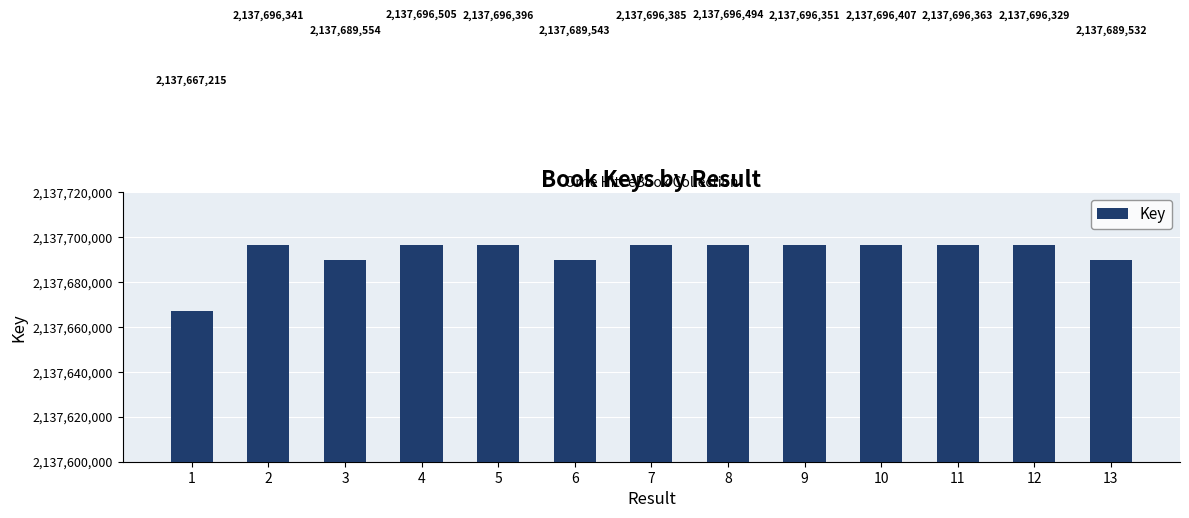

The chart shows a value of 2839610021 at 2. True or false?

False